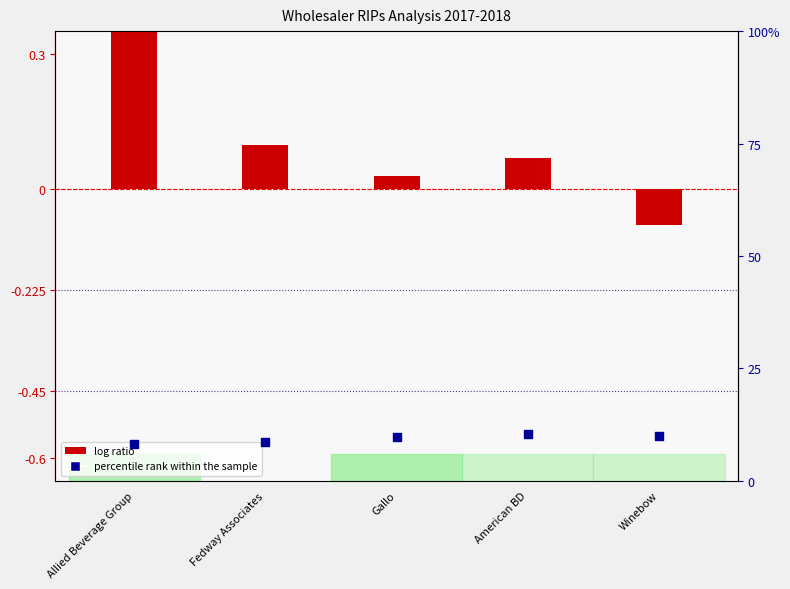

At how many categories does at least one series exceed 7?

5